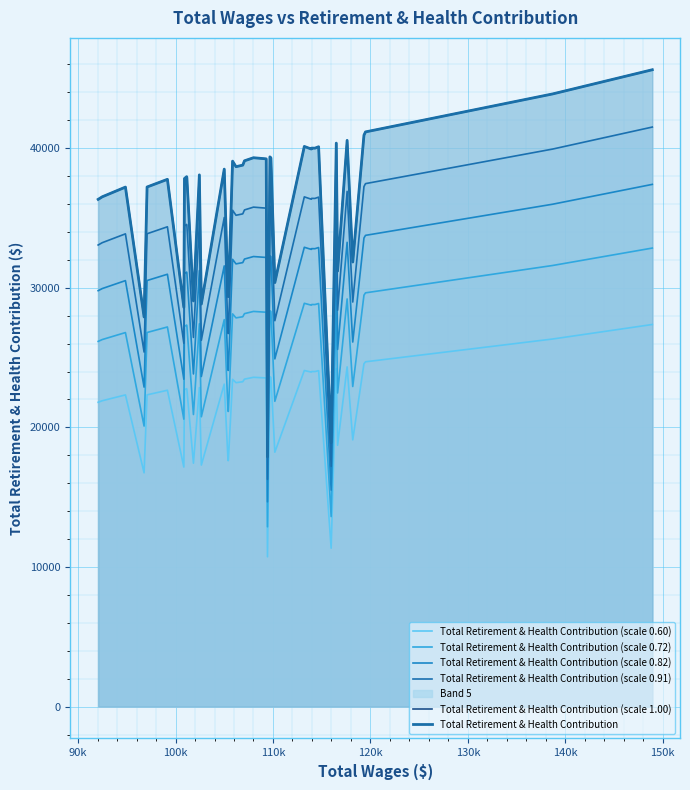

What is the sum of all Total Retirement & Health Contribution (scale 0.82) values?

1184222.7